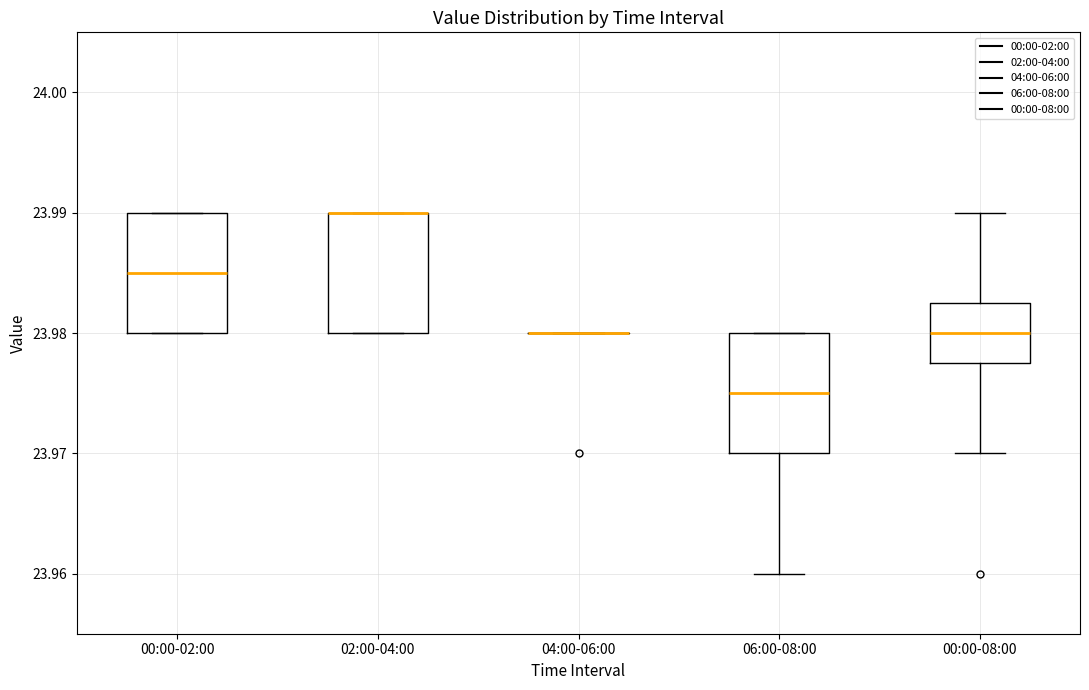

Reading left to right, read every box against the y-axis: the position of its median line, the range the box covers, and the ends of its whiskers. The values are not printed on the chart, so give them approximately, as read against the axis.

00:00-02:00: median 23.985, box 23.980 to 23.990, whiskers 23.980 to 23.990
02:00-04:00: median 23.990 (drawn on the box's upper edge), box 23.980 to 23.990, whiskers 23.980 to 23.990
04:00-06:00: box collapsed to a line at 23.980, whiskers 23.980 to 23.980
06:00-08:00: median 23.975, box 23.970 to 23.980, whiskers 23.960 to 23.980
00:00-08:00: median 23.980, box 23.978 to 23.983, whiskers 23.970 to 23.990